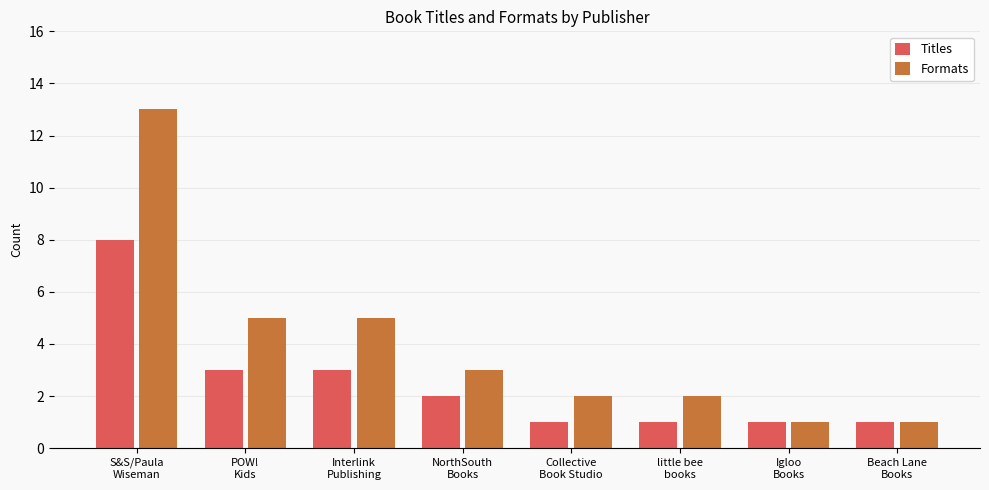

List the series in order of their overall mean, highest first.

Formats, Titles